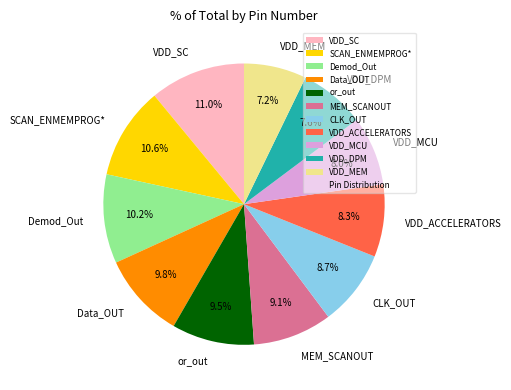

To the nearest percent, what percentage of the pie is CLK_OUT?

9%